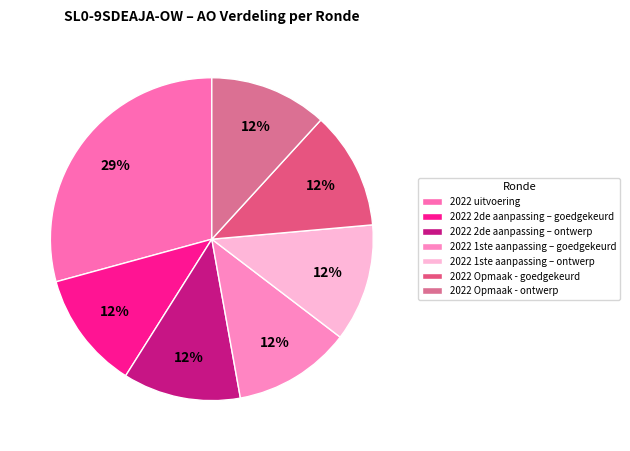

What is the change in value from 2022 uitvoering to 2022 2de aanpassing – ontwerp?

-231